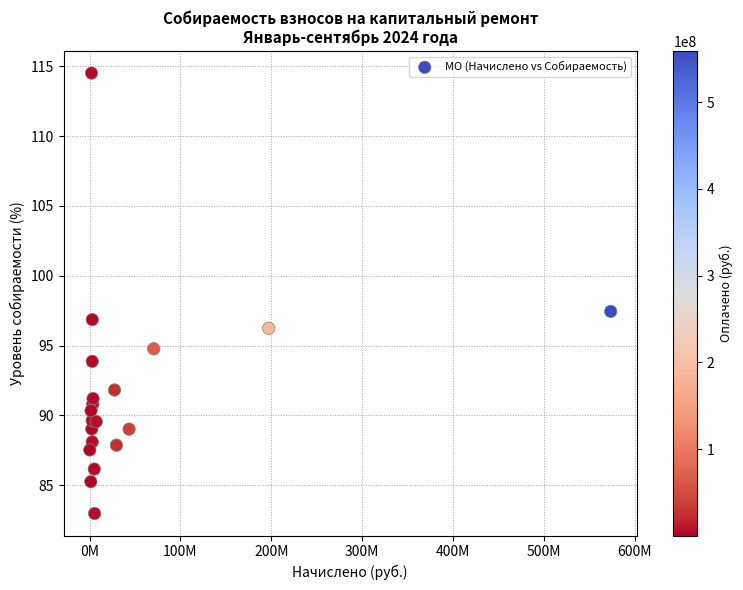

What Y value in the scatter plot is closest to 98?

97.5